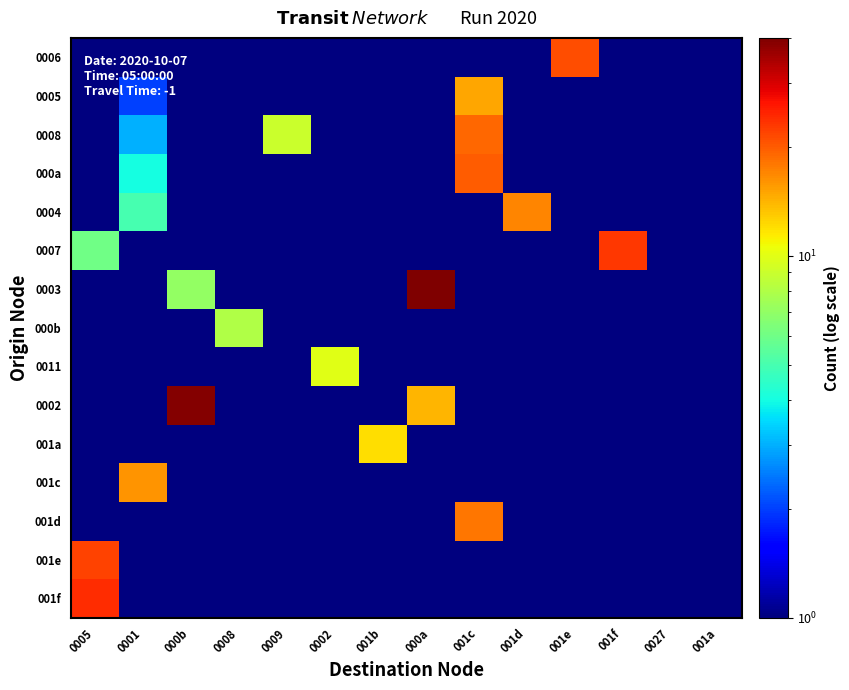

What is the maximum value shown in the chart?

40.0